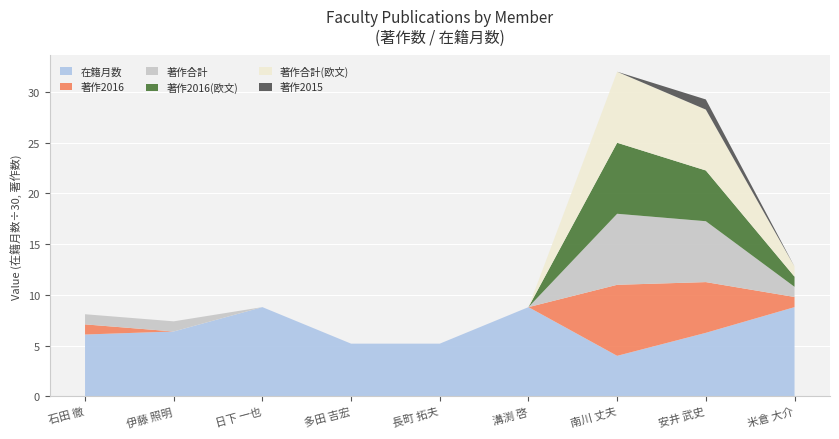

Is it true that 在籍月数 equals 5.2 at 多田 吉宏?

True